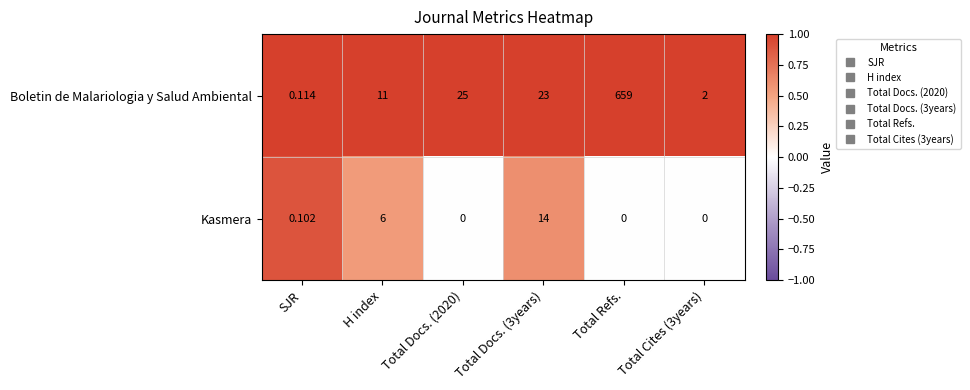

Which series changed the most between SJR and Total Refs.?

Boletin de Malariologia y Salud Ambiental